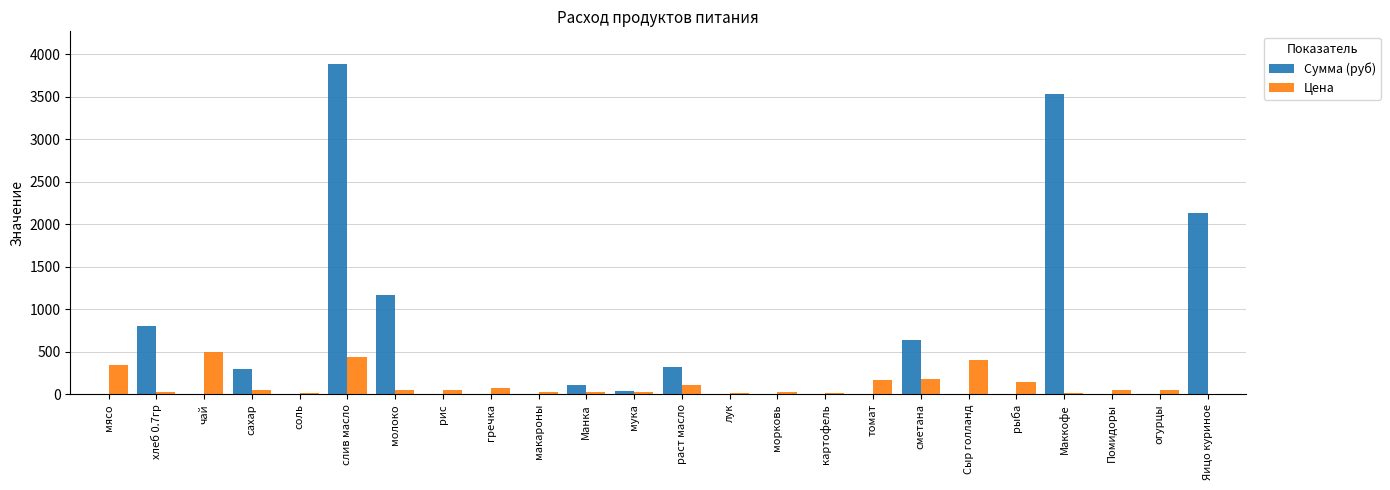

At which category is the sum across all series the highest?

слив масло